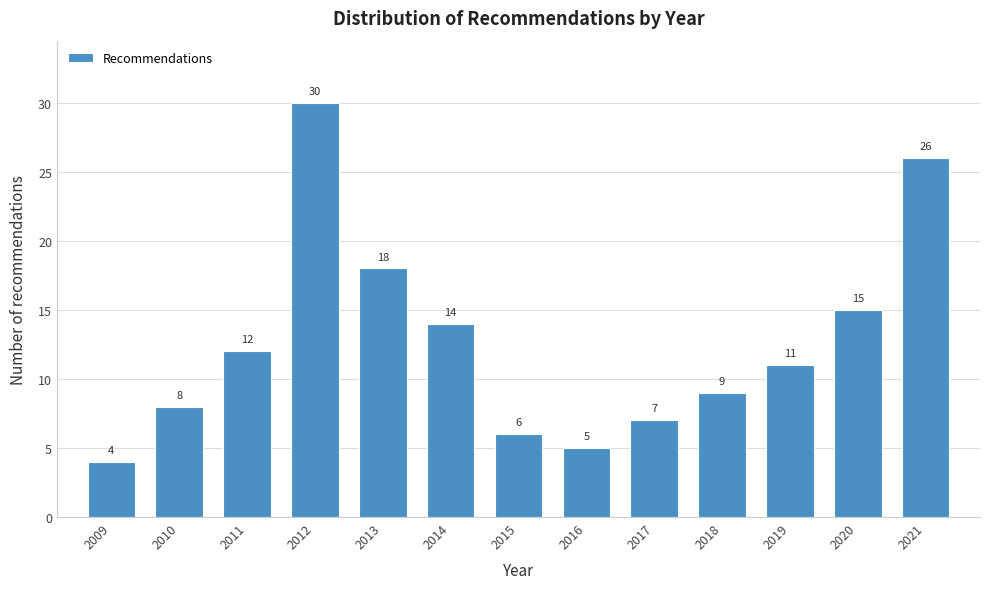

Reading left to right, transcribe all the data shown in this chart.

2009=4	2010=8	2011=12	2012=30	2013=18	2014=14	2015=6	2016=5	2017=7	2018=9	2019=11	2020=15	2021=26